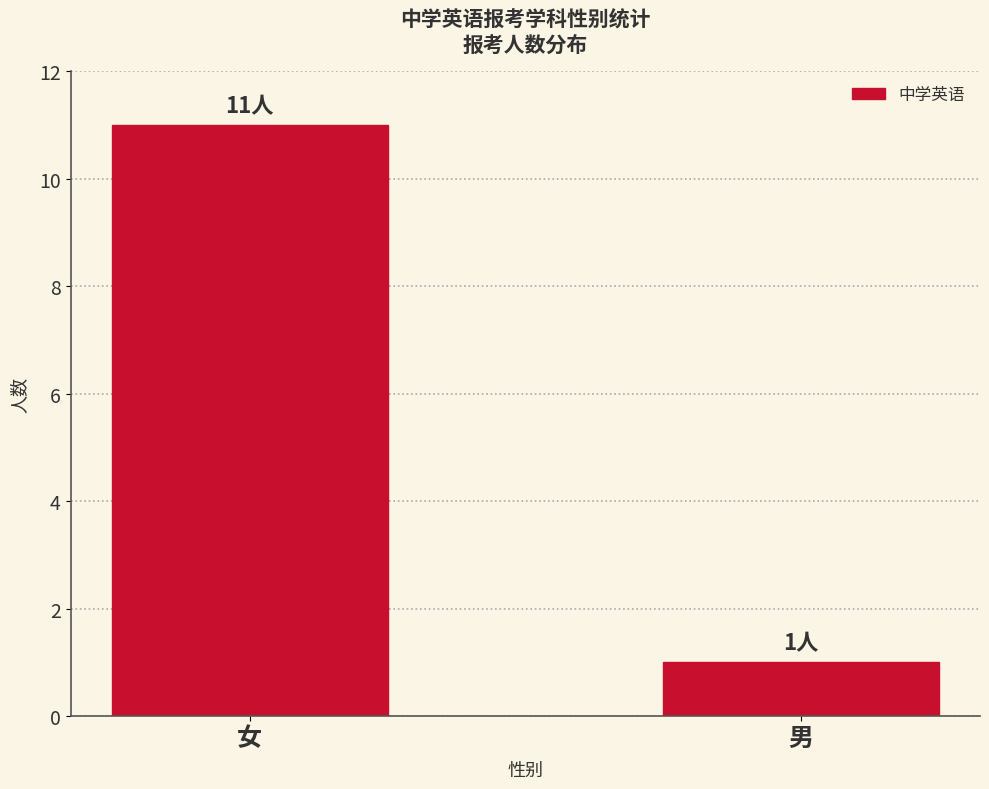

Rank the categories by value from highest to lowest.

女, 男